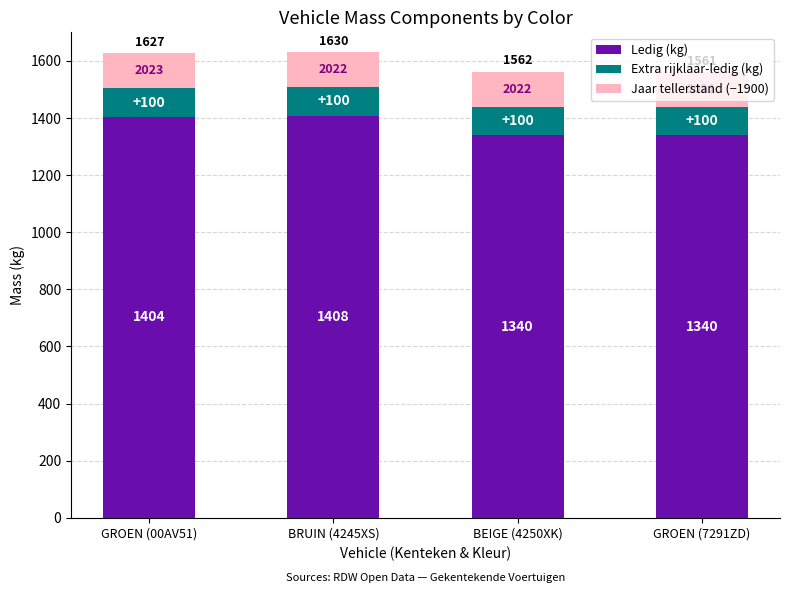

What is the highest value of the Ledig (kg) series?

1408